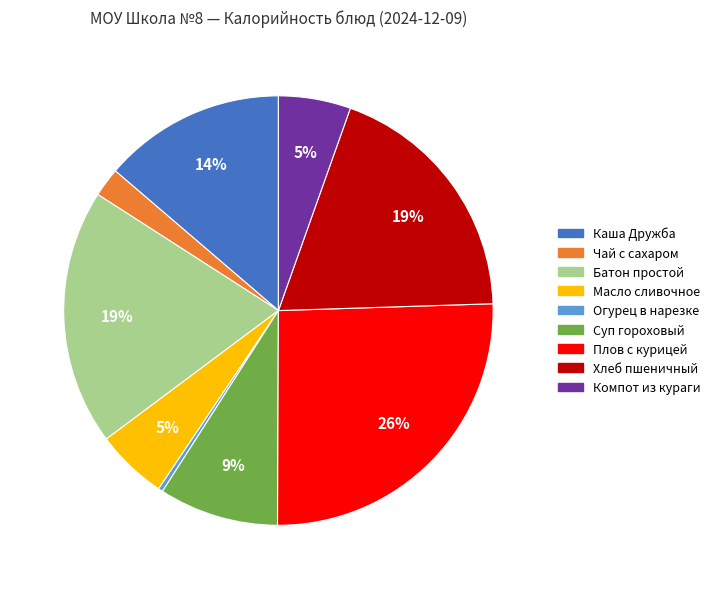

To the nearest percent, what portion does Каша Дружба represent?

14%